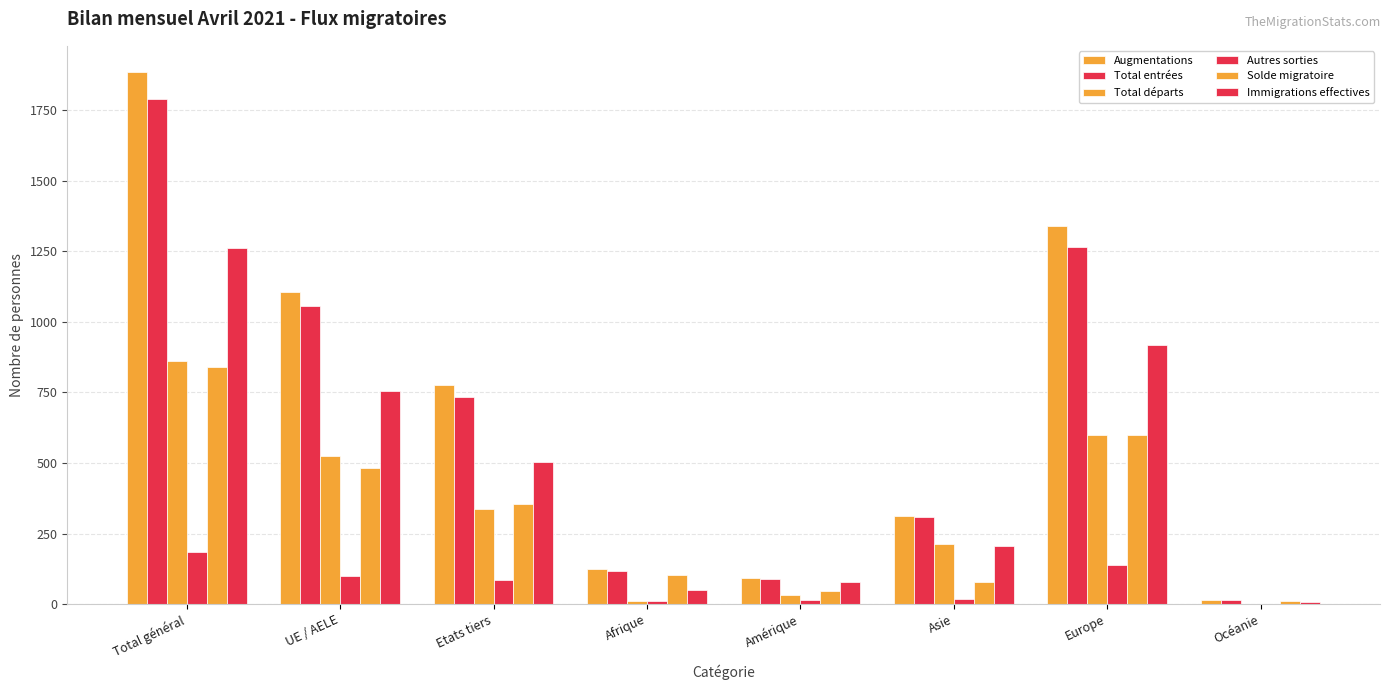

Does the chart contain stacked bars?

No